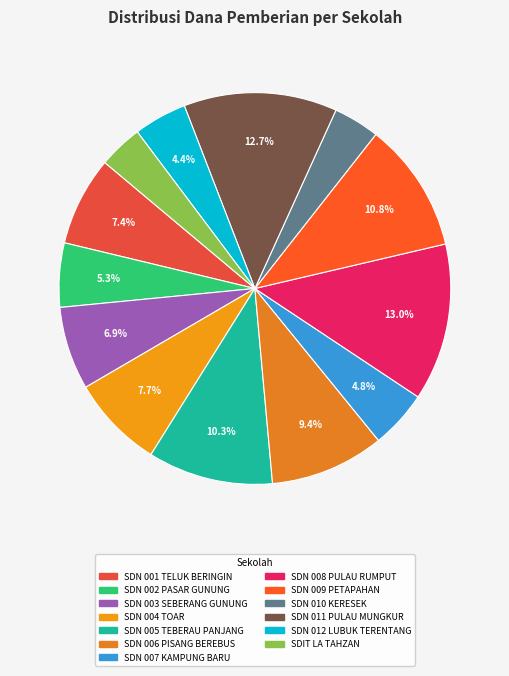

To the nearest percent, what is the difference between the largest and smallest slice percentages?

9%